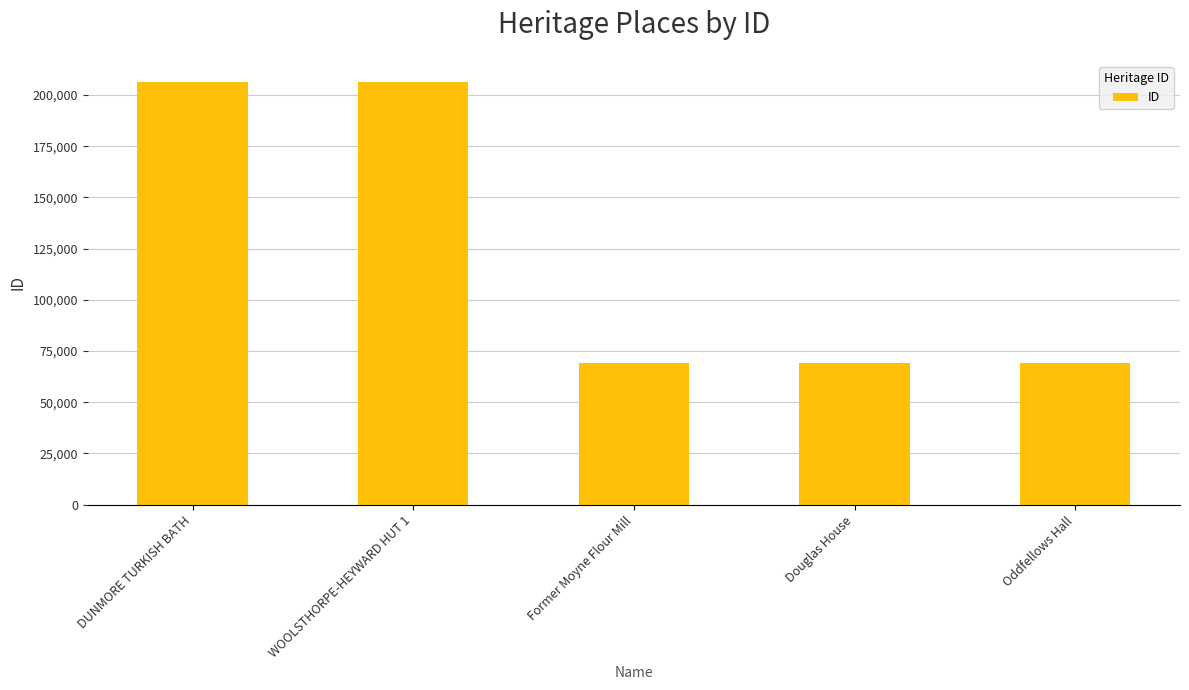

What is the sum of the values at DUNMORE TURKISH BATH and Former Moyne Flour Mill?

275709